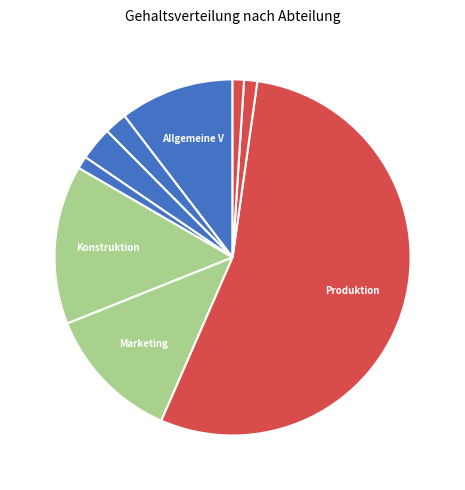

How many segments does this pie chart have?

9